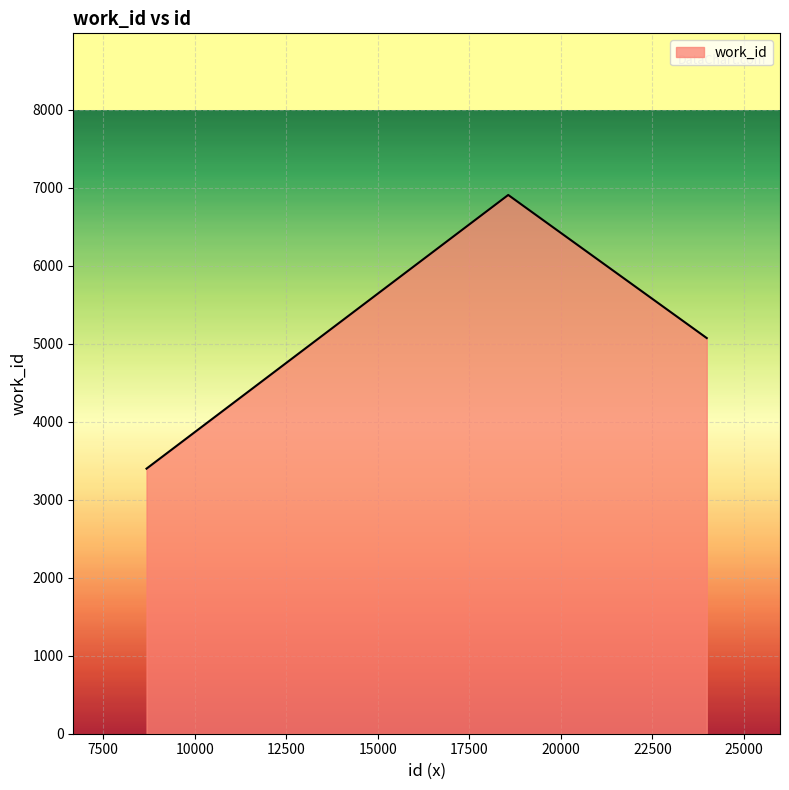

How many categories are shown in the chart?

3